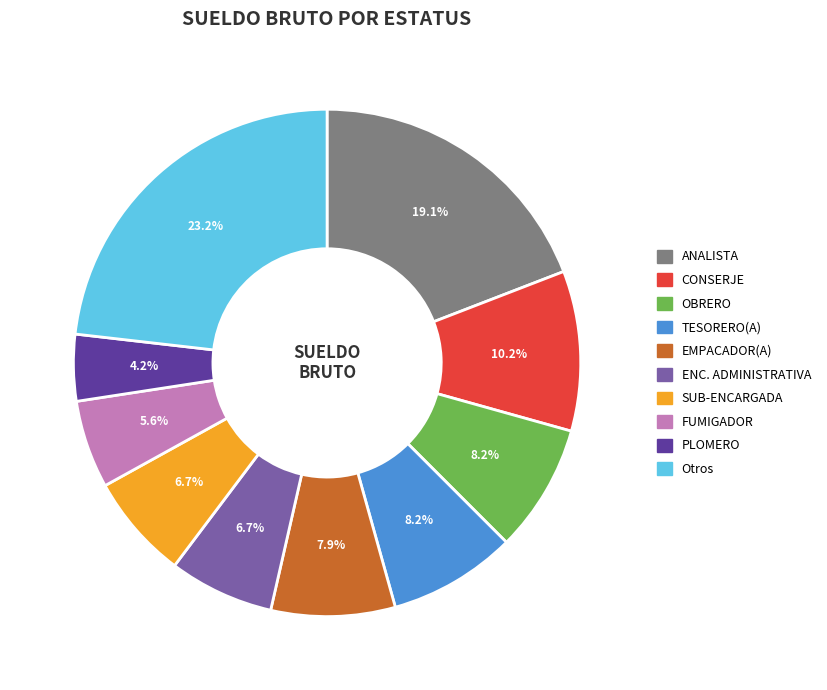

How many segments does this pie chart have?

10